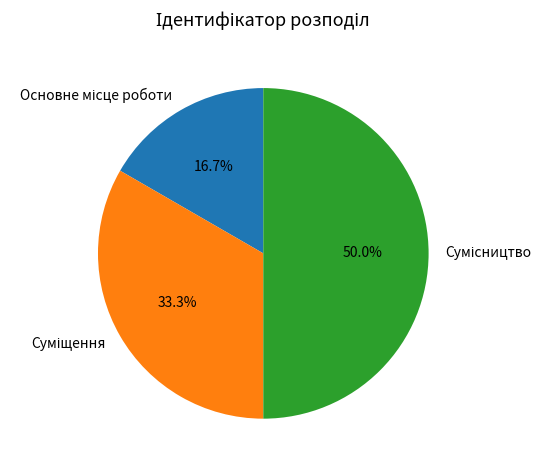

To the nearest percent, what percentage of the pie is Основне місце роботи?

17%